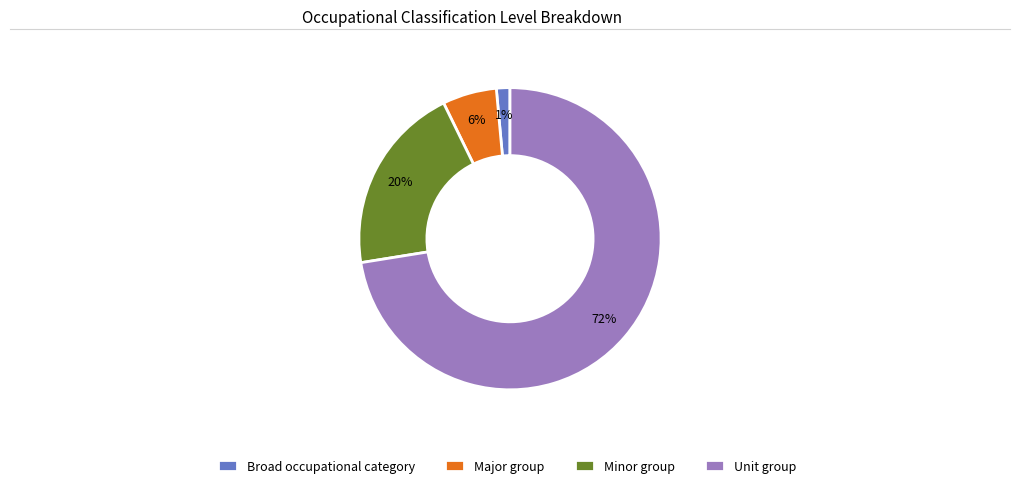

Does Major group represent more than half of the total?

No